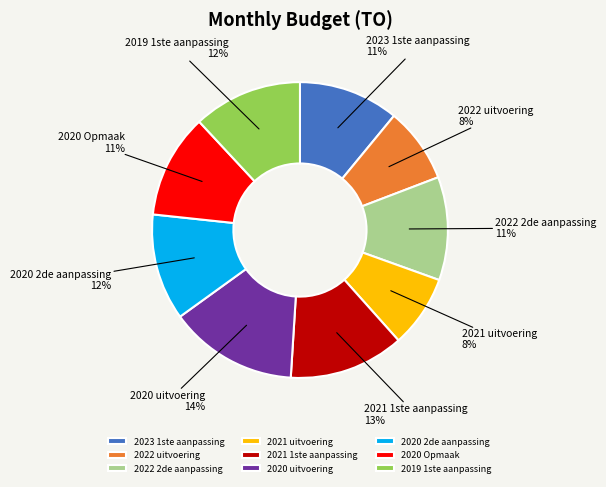

What is the ratio of the value at 2020 2de aanpassing to the value at 2021 uitvoering?

1.5